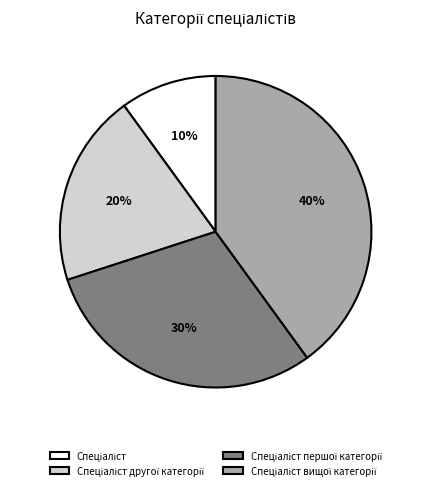

Does any single category account for the majority?

No